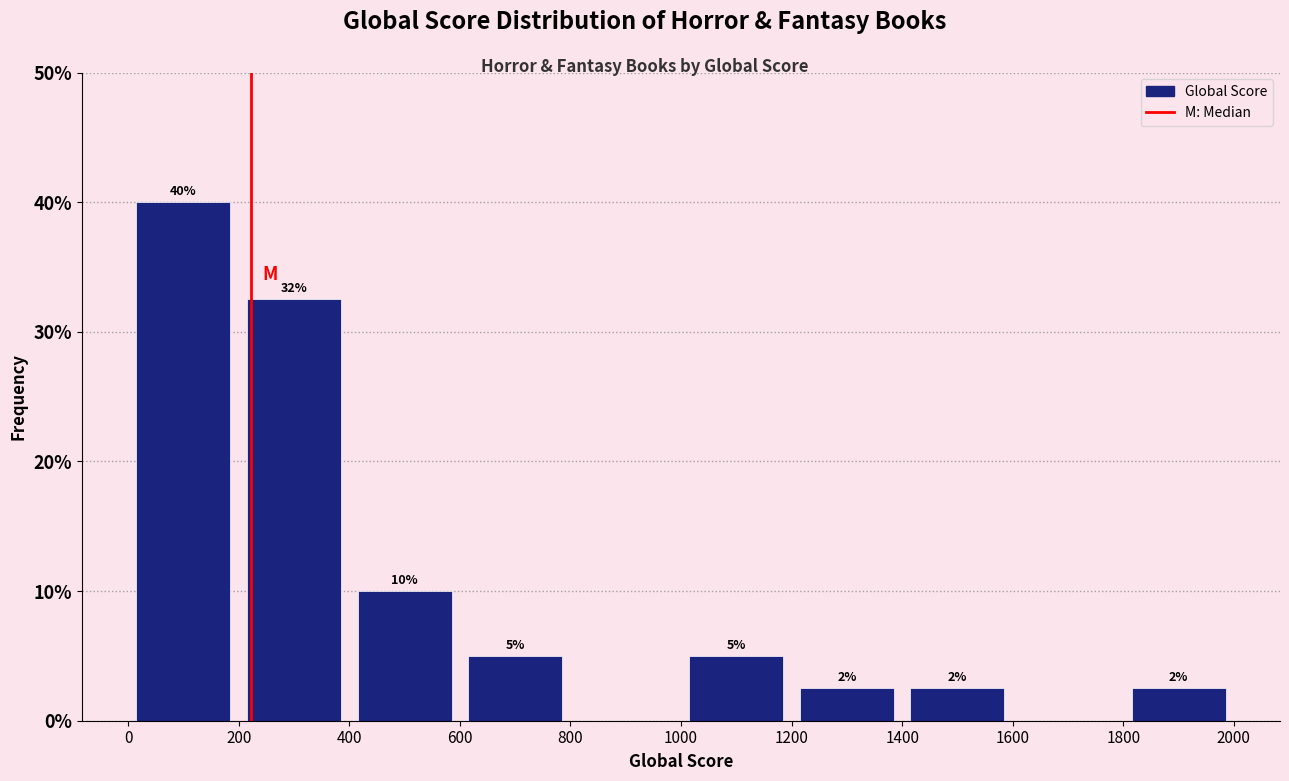

Over which range of the x-axis is the bar tallest?

0 to 200